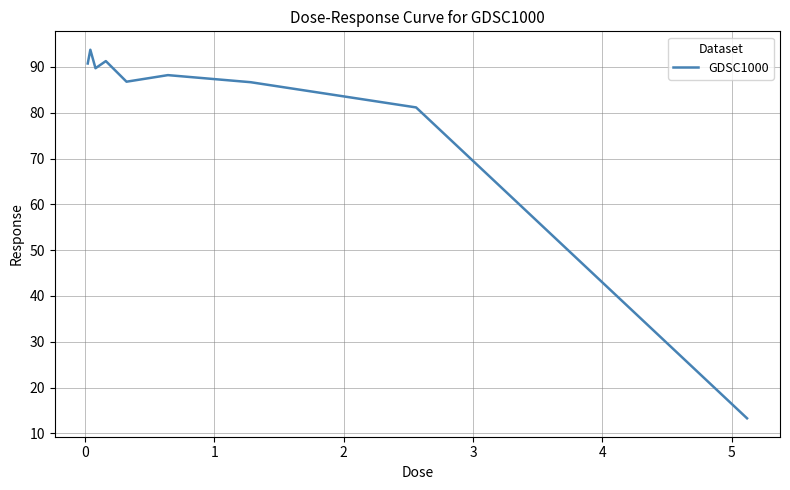

What is the difference between the maximum and minimum values?

80.5